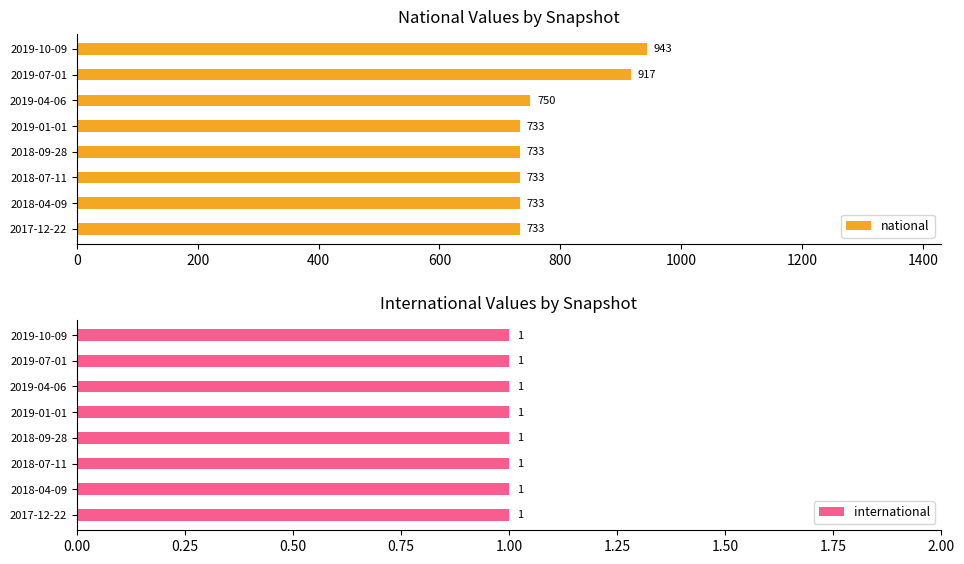

How many bars are there in total?

16